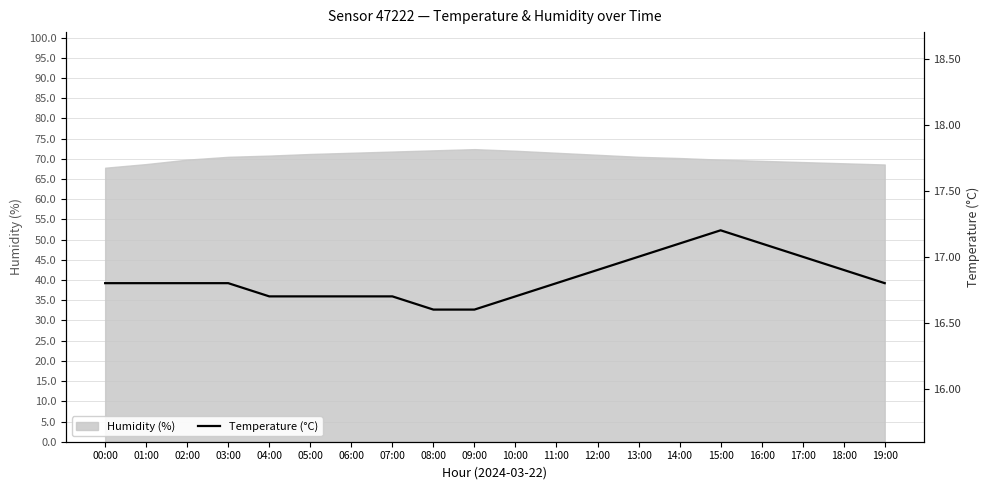

What is the change in value from 08:00 to 16:00?

+0.5